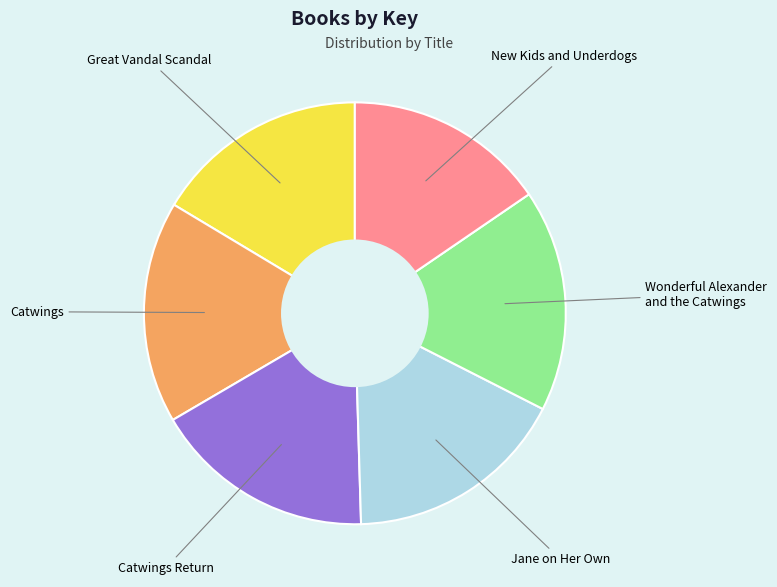

Is there a majority slice in this chart?

No